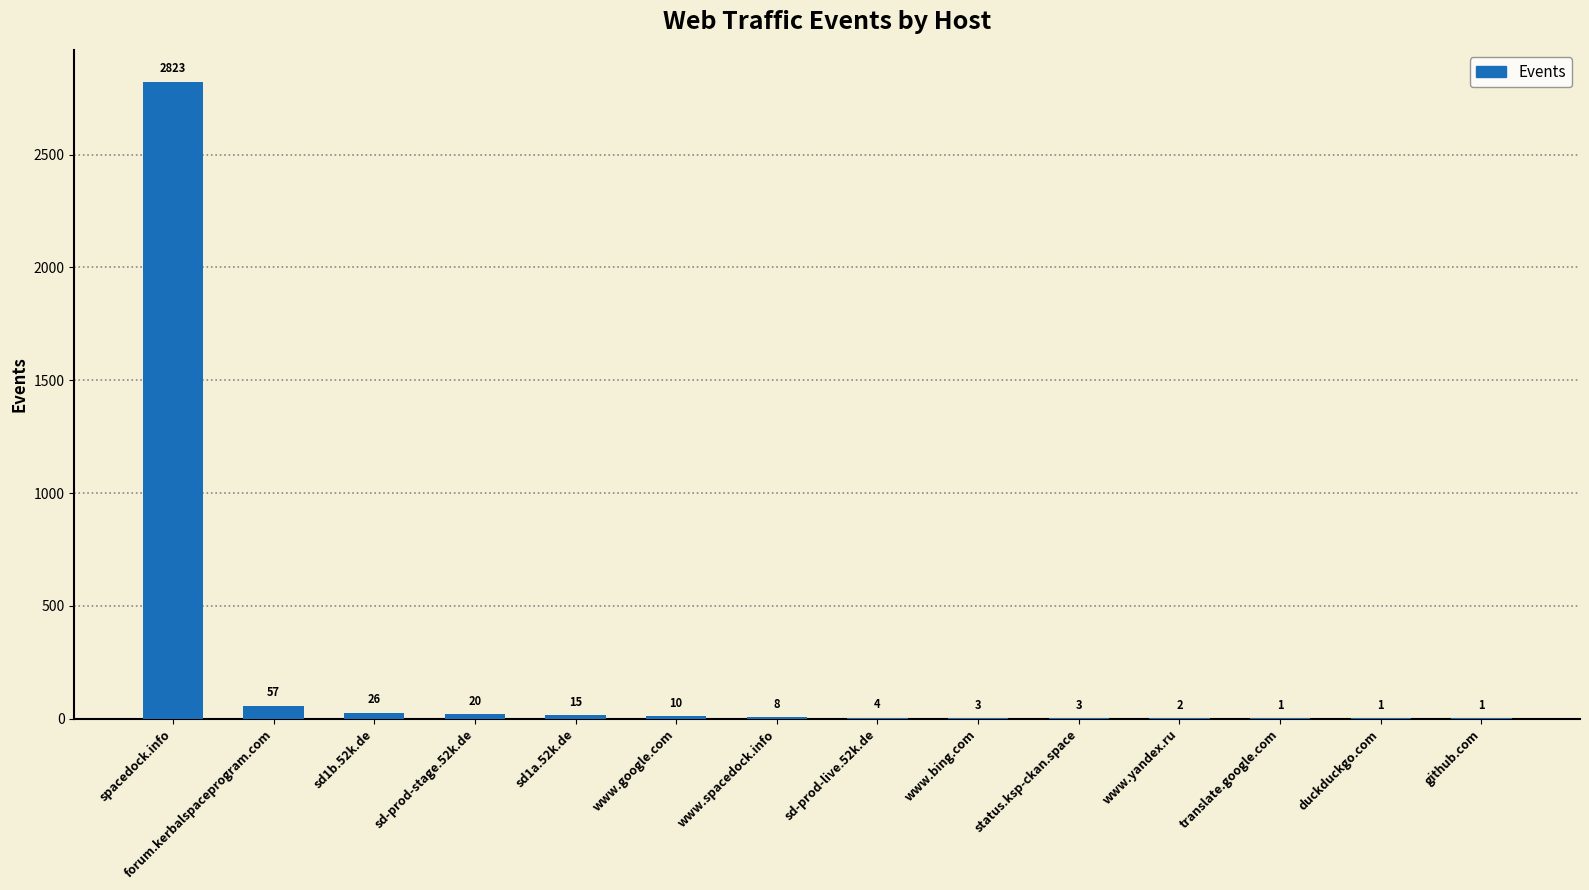

What is the sum of the values at translate.google.com and www.spacedock.info?

9